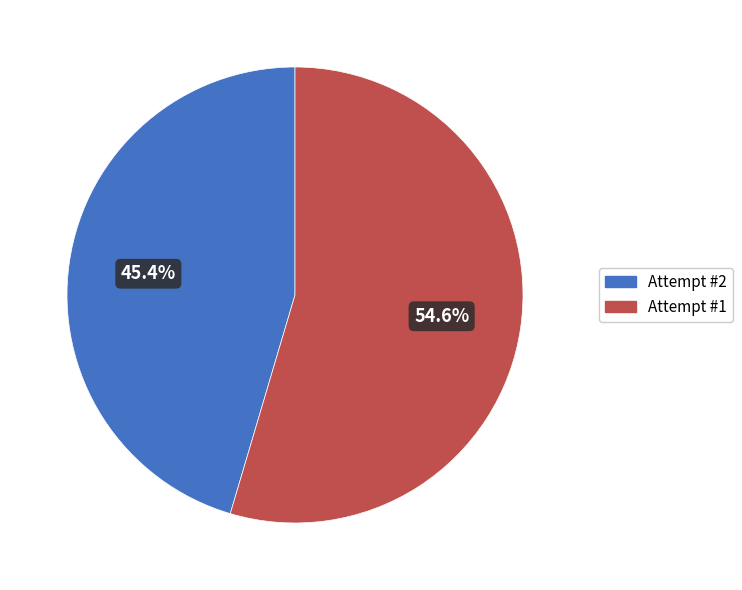

The Attempt #1 slice represents 55% of the pie. True or false?

True